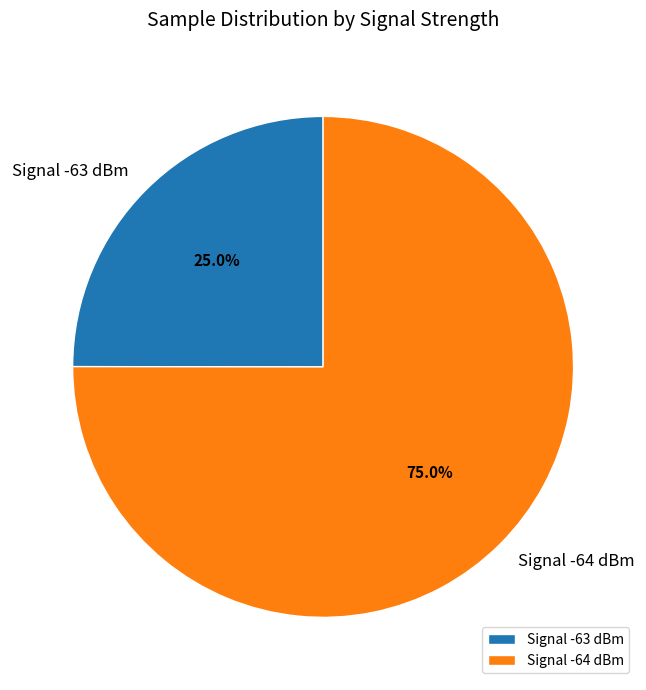

Which category accounts for the majority?

Signal -64 dBm